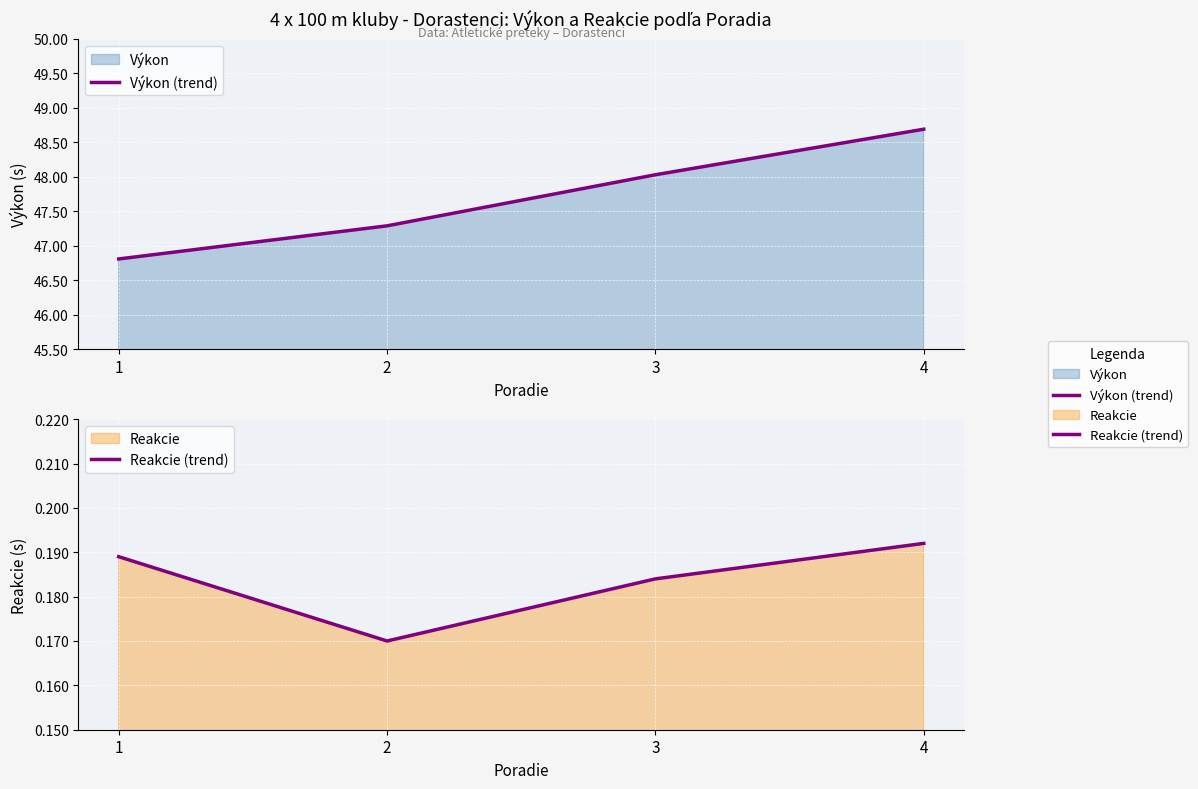

Count the Reakcie (trend) values in the range 0 to 1.

4